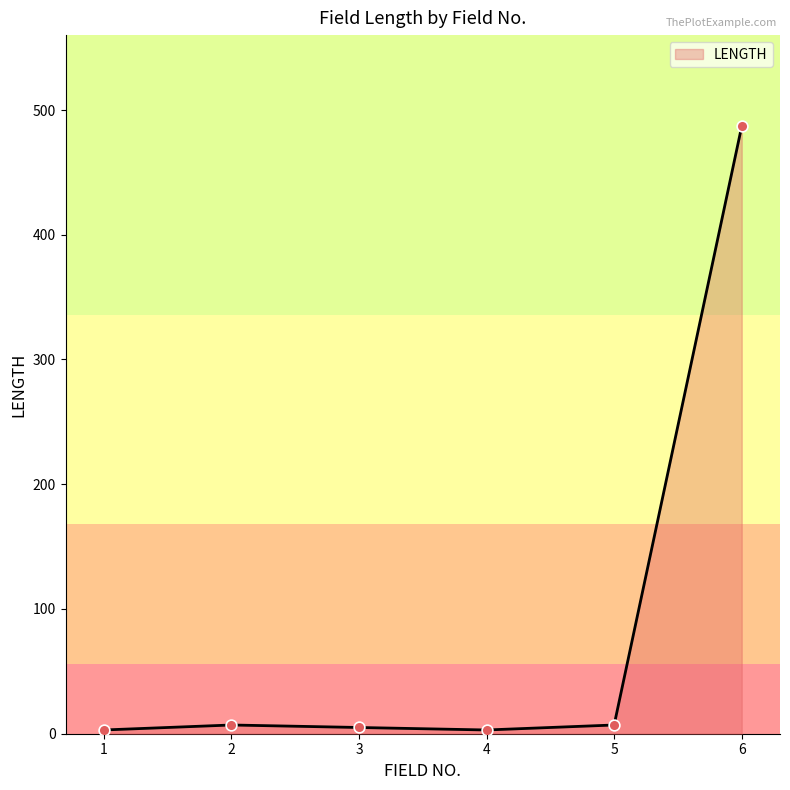

Which has a higher value, 4 or 6?

6